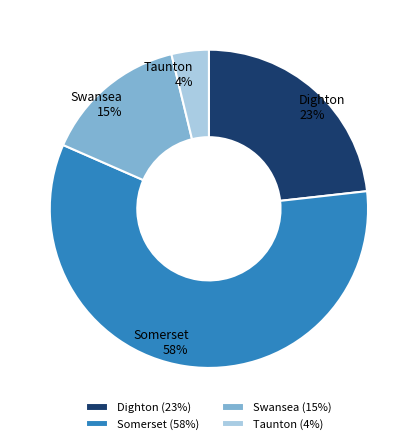

Do Taunton and Dighton together represent more than half of the pie?

No